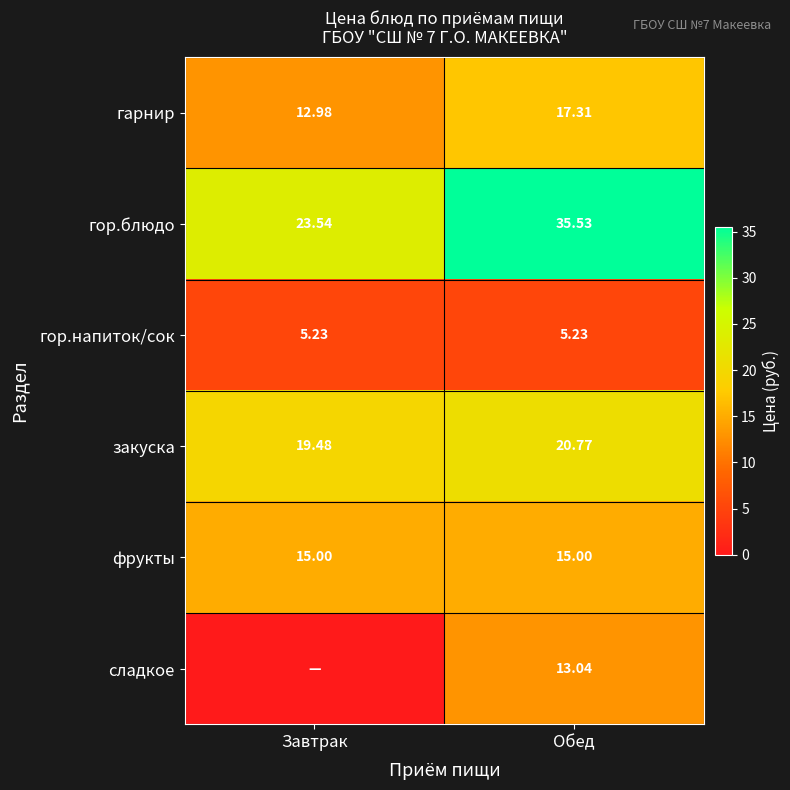

What is the sum of all гор.блюдо values?

59.1